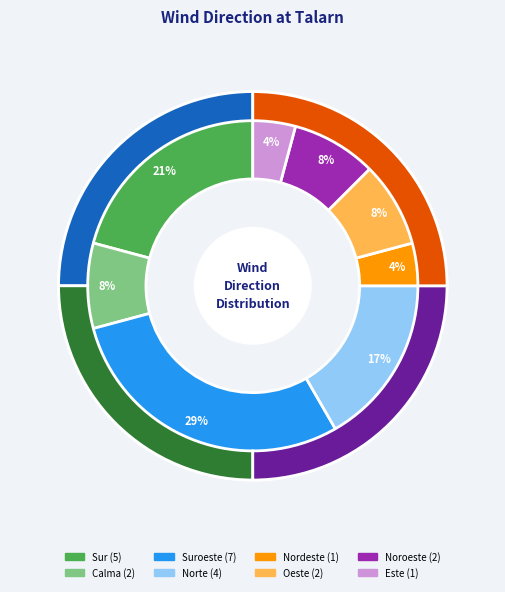

True or false: Oeste accounts for 8% of the total.

True